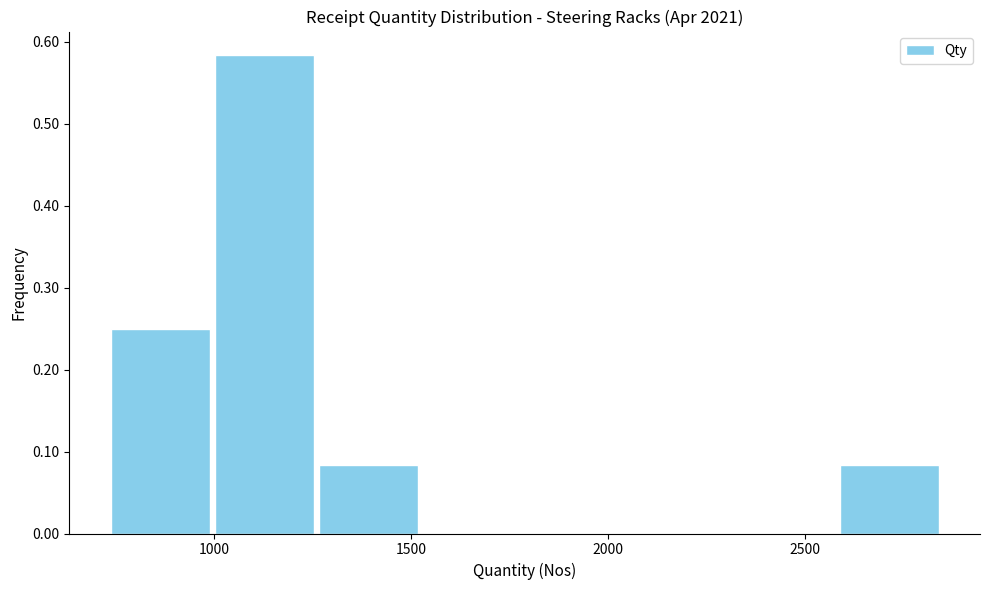

Reading left to right, transcribe this chart: for each bar, give the range it covers on the x-axis and its height. Neither the bar edges nor the heights are printed on the chart, so give them approximately, as read against the axes.

750 to 1000: 0.25
1000 to 1250: 0.58
1250 to 1500: 0.08
1500 to 1800: 0
1800 to 2050: 0
2050 to 2300: 0
2300 to 2600: 0
2600 to 2850: 0.08